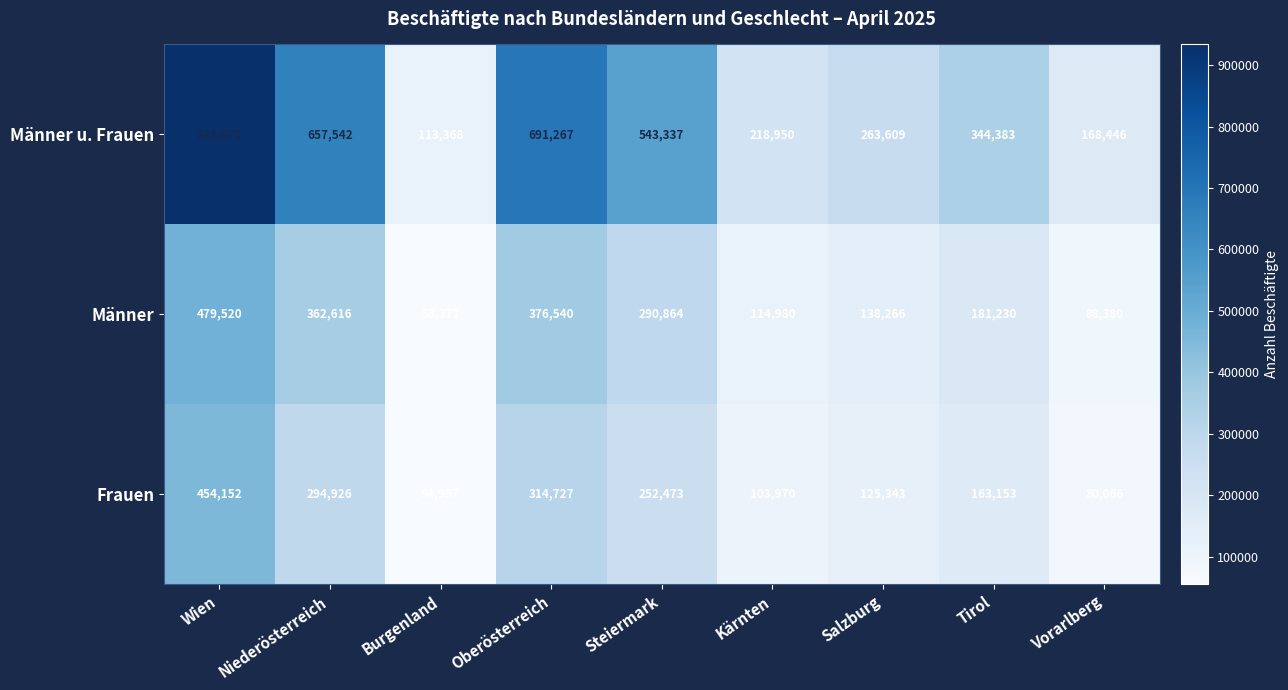

Reading left to right, what are all the values shown in this chart?

Männer u. Frauen: 933672	657542	113368	691267	543337	218950	263609	344383	168446
Männer: 479520	362616	58371	376540	290864	114980	138266	181230	88380
Frauen: 454152	294926	54997	314727	252473	103970	125343	163153	80066